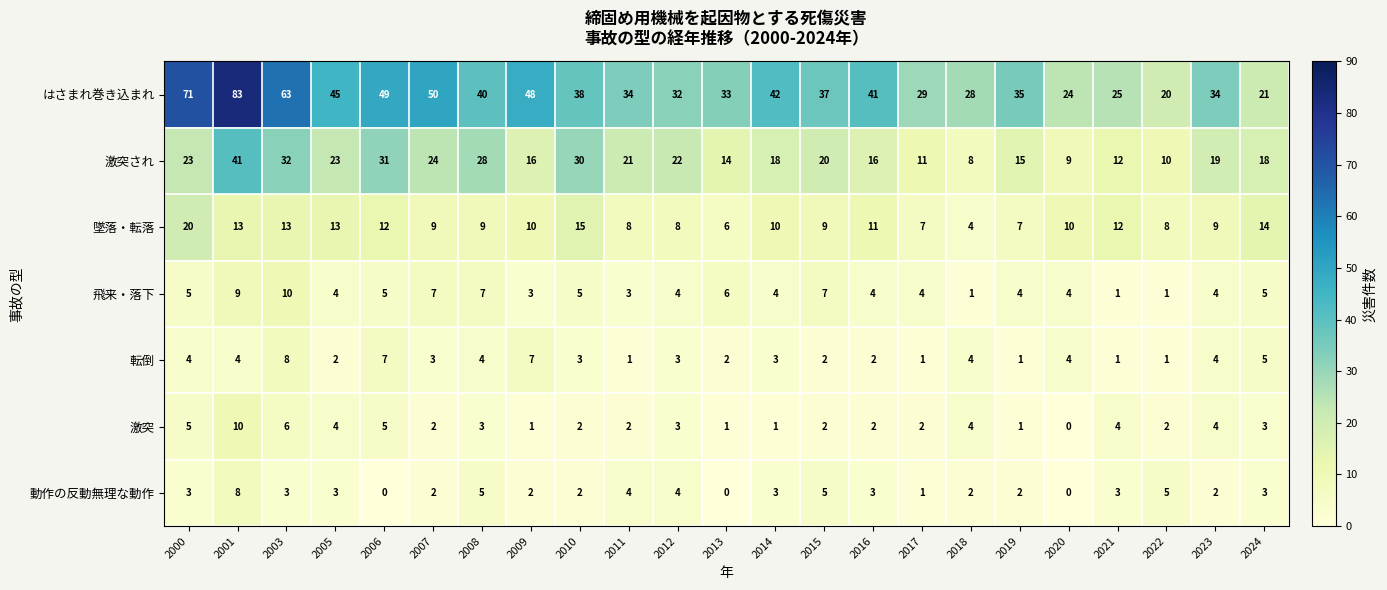

At how many categories does at least one series exceed 17?

23